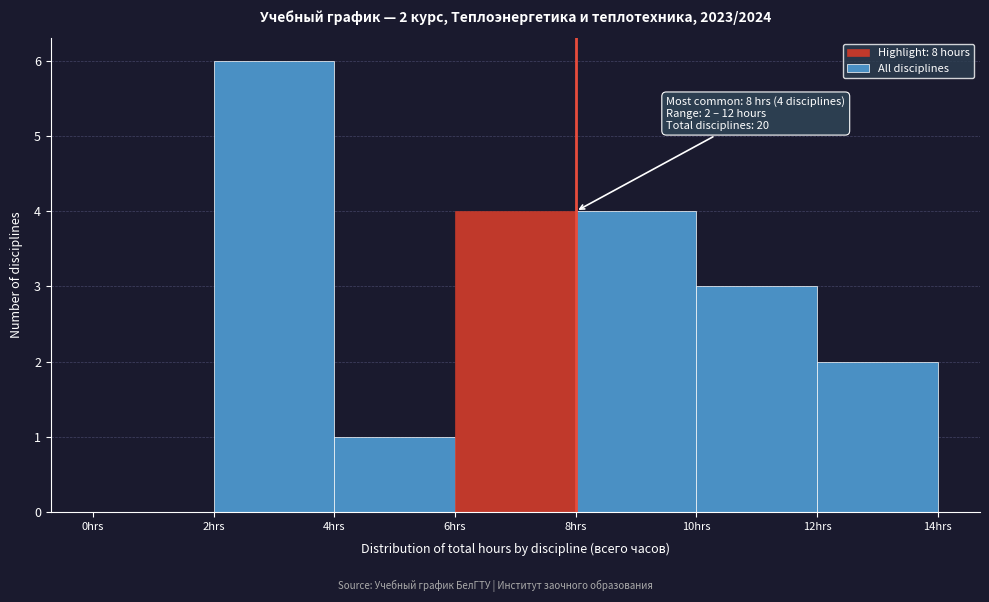

Over which range of the x-axis is the bar tallest?

2 to 4